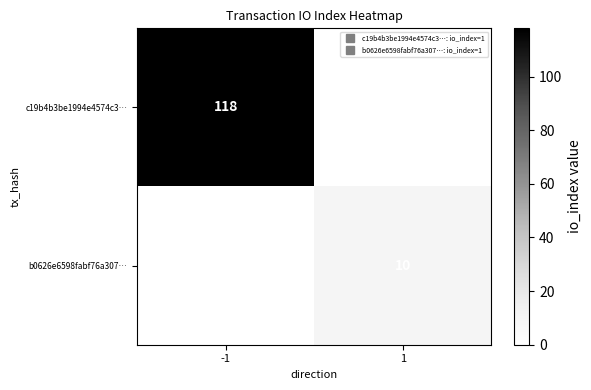

Which series has the largest total across all categories?

c19b4b3be1994e4574c3…